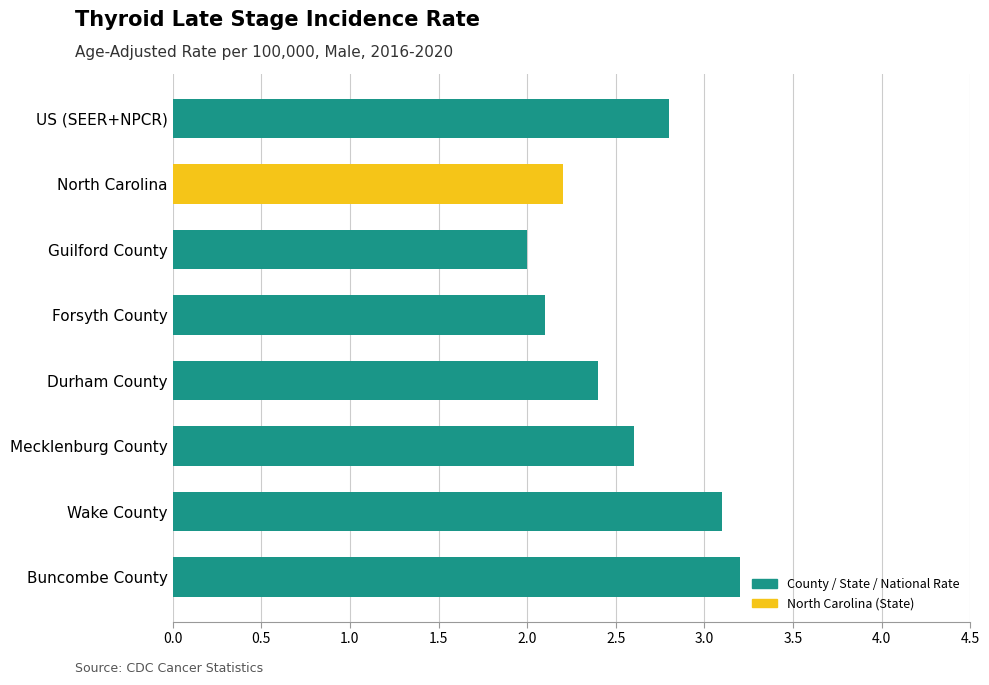

What is the approximate value at US (SEER+NPCR)?

2.8